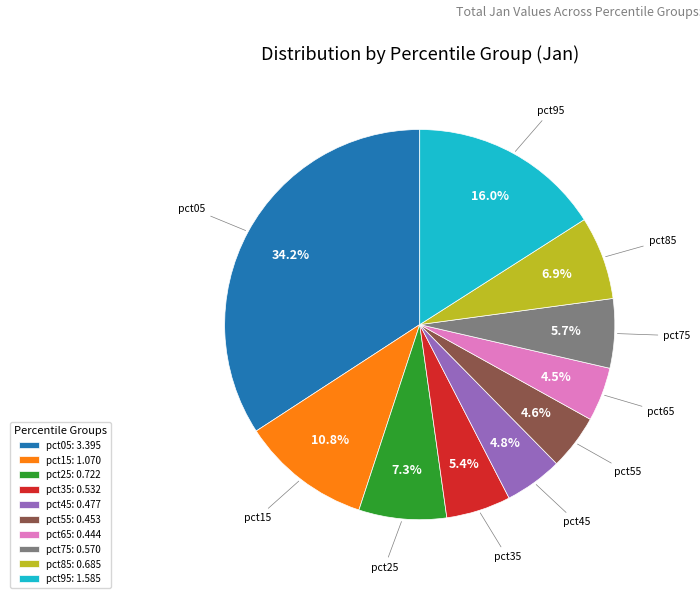

Between pct65 and pct15, which is larger?

pct15